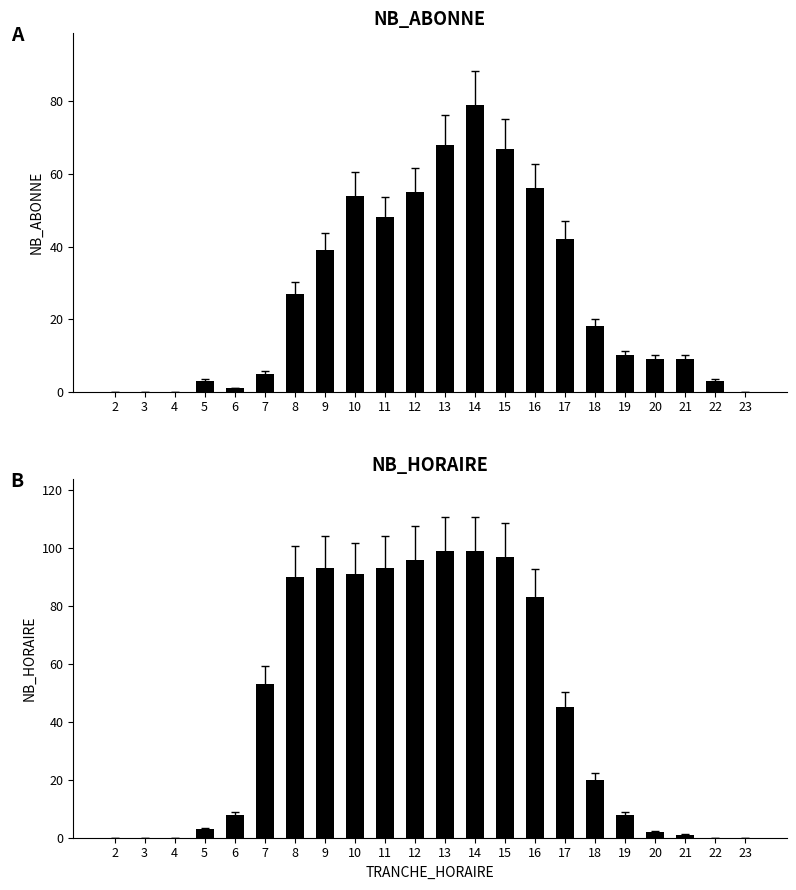

What is the difference between the highest and lowest values at 20?

7